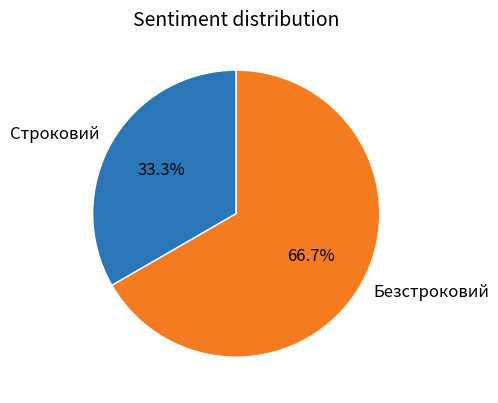

To the nearest percent, what is the difference between the largest and smallest slice percentages?

33%